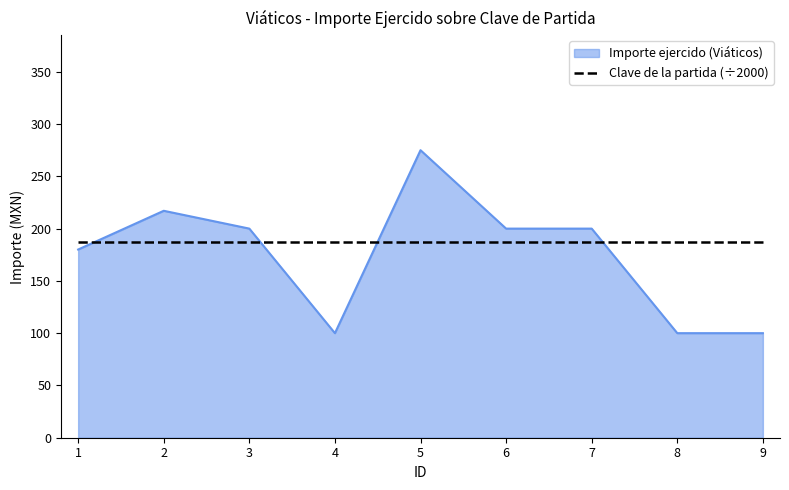

The value of Importe ejercido (Viáticos) at 2 is 108.8. True or false?

False